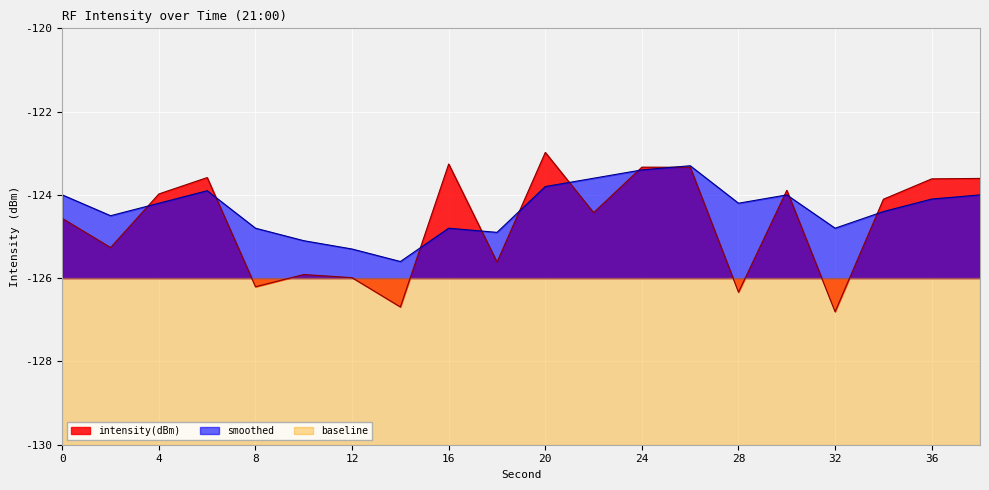

Which series has the largest total across all categories?

smoothed